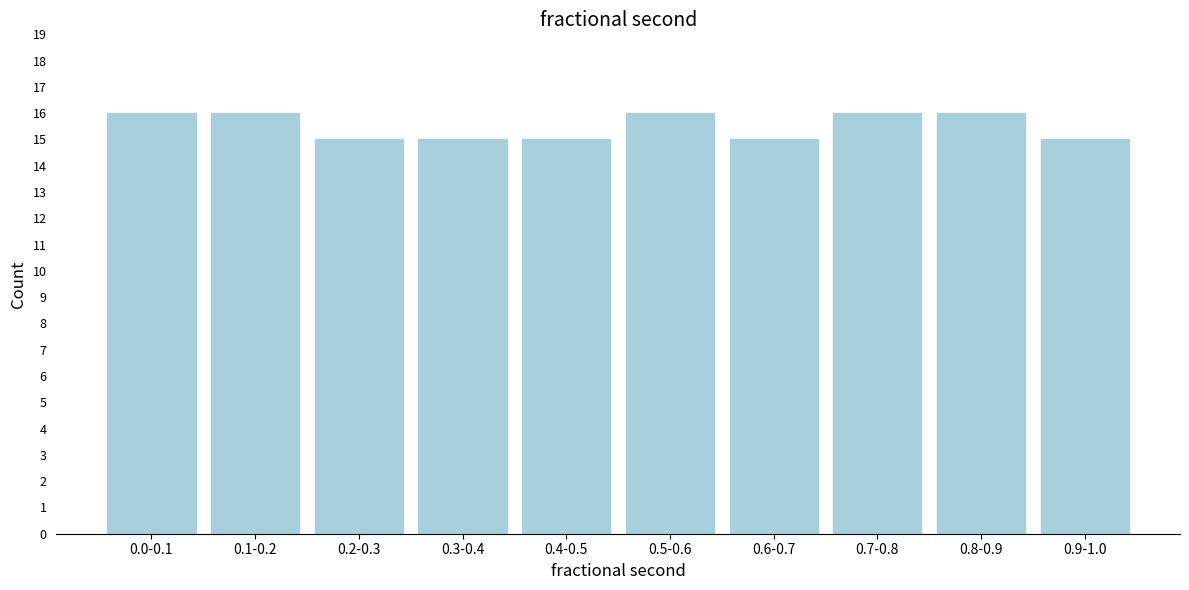

Reading left to right, transcribe all the data shown in this chart.

16	16	15	15	15	16	15	16	16	15